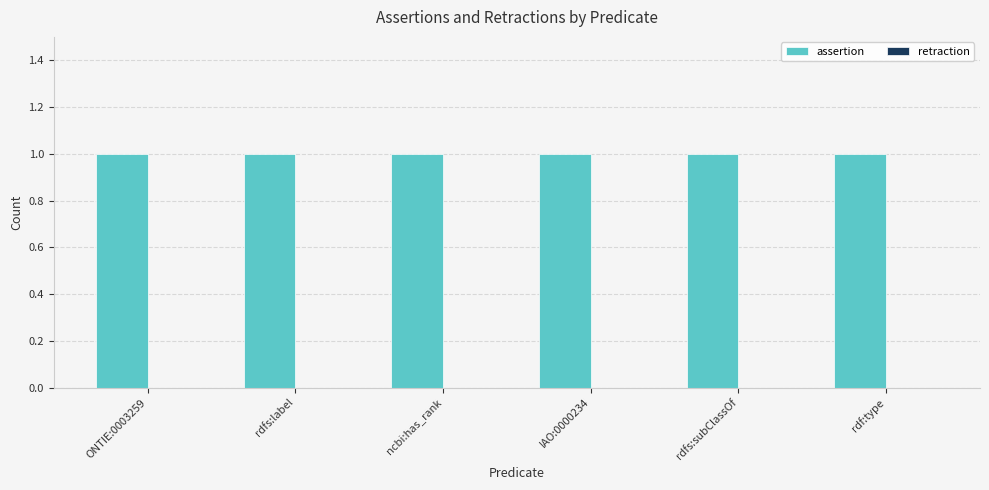

Reading right to left, extract all data points from this chart.

assertion: 1	1	1	1	1	1
retraction: 0	0	0	0	0	0